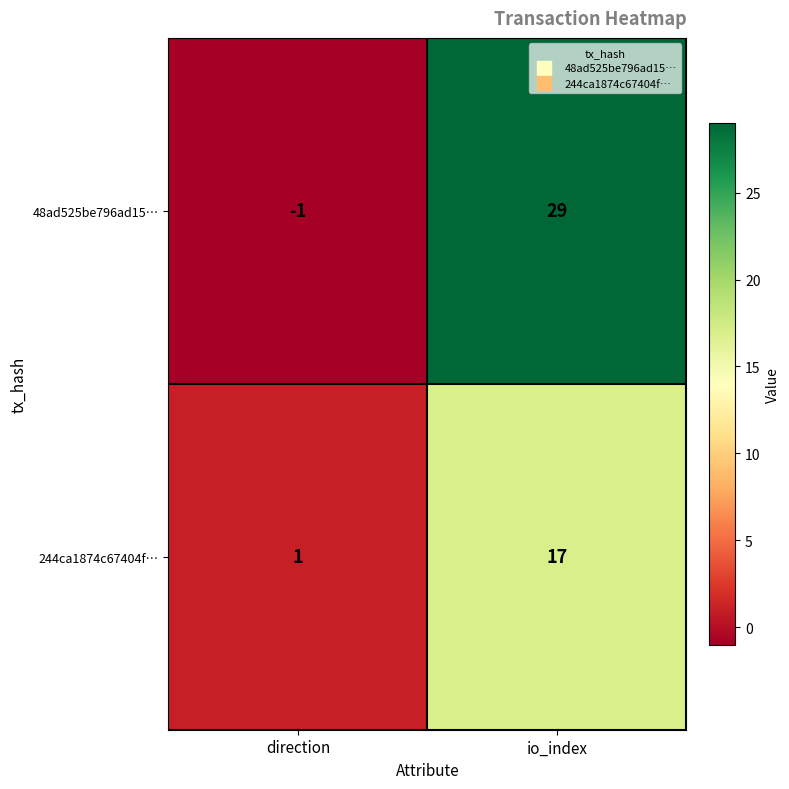

Reading left to right, what are all the values shown in this chart?

48ad525be796ad15…: direction=-1	io_index=29
244ca1874c67404f…: direction=1	io_index=17